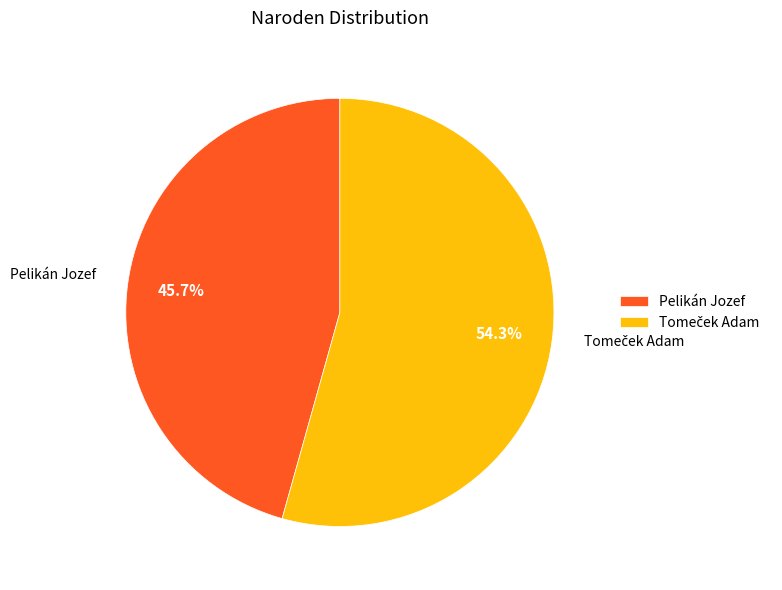

Is there a majority slice in this chart?

Yes